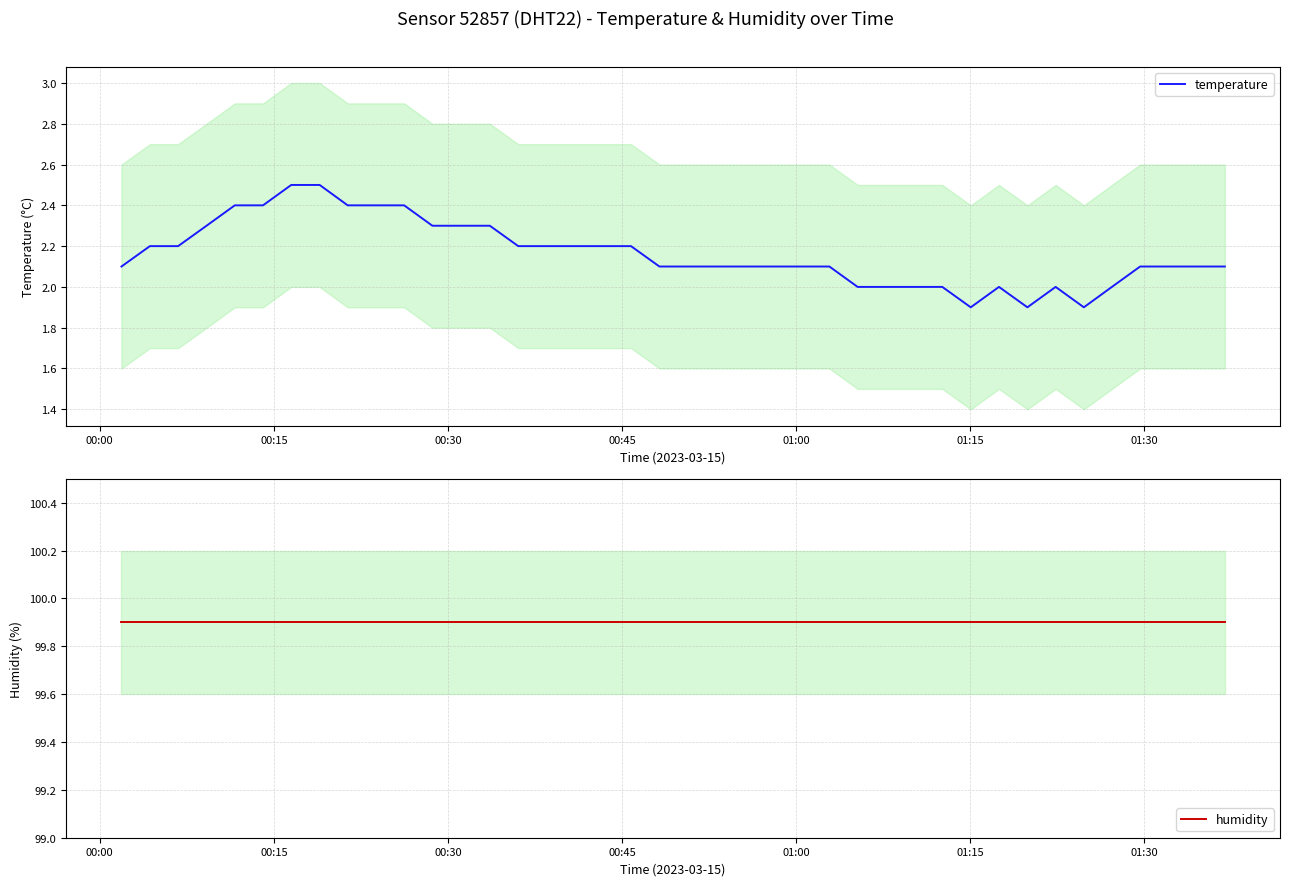

The value of humidity at 00:30 is 99.9. True or false?

True